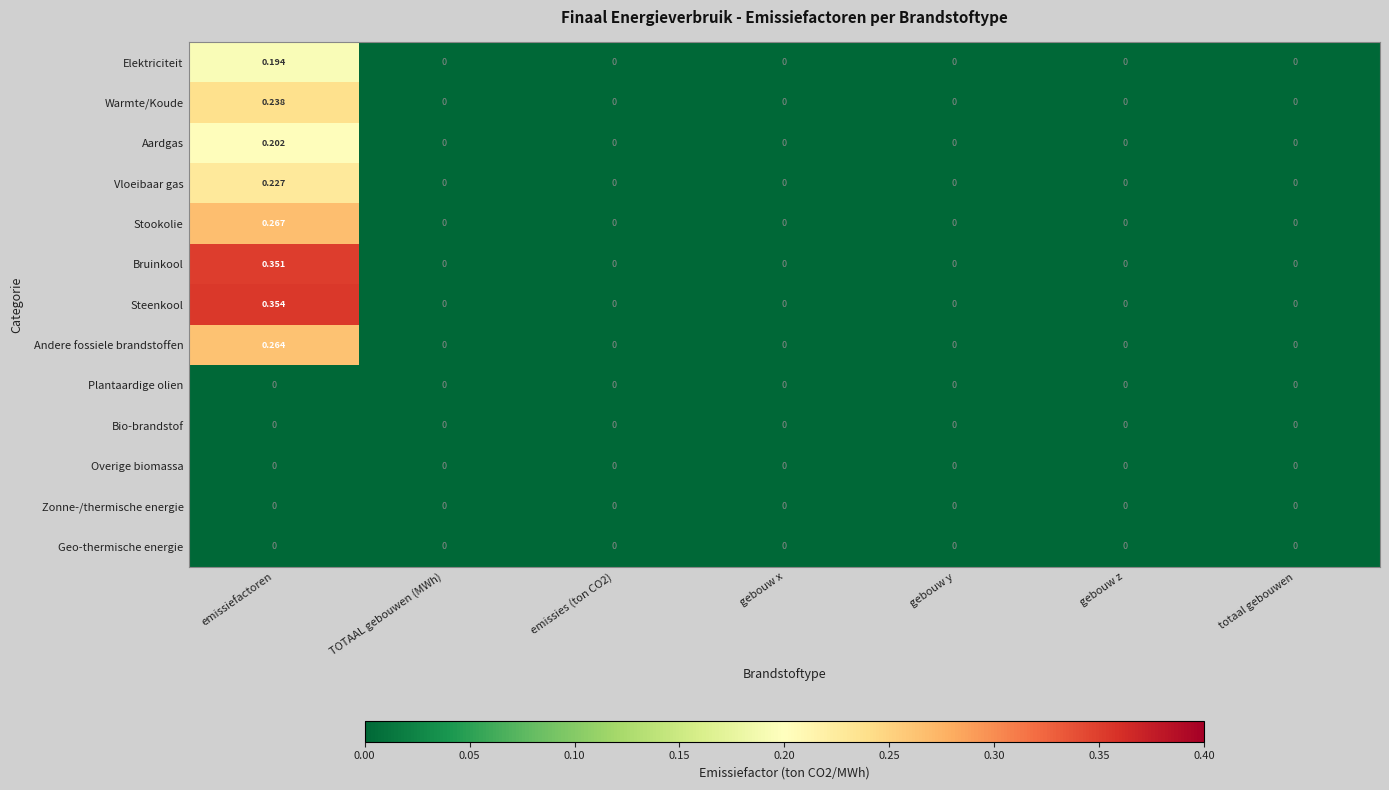

At which category is the sum across all series the highest?

emissiefactoren